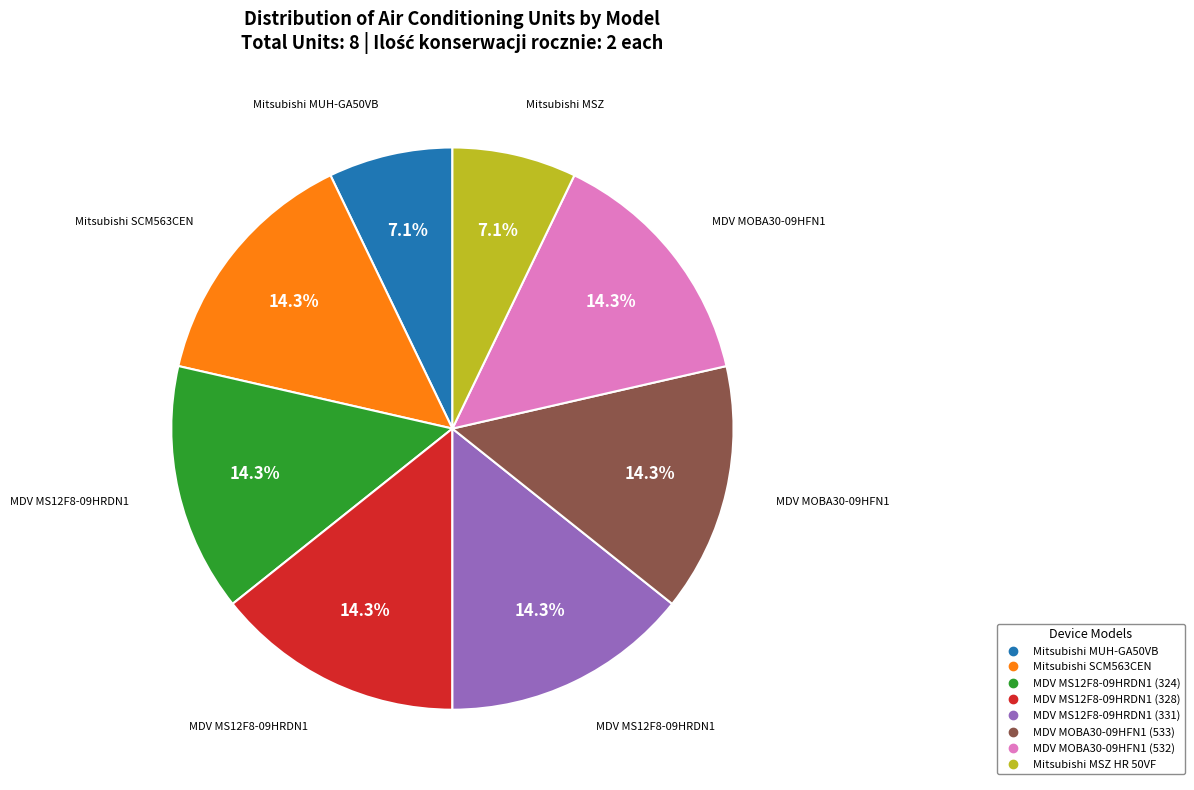

Does Mitsubishi SCM563CEN account for over 50% of the chart?

No